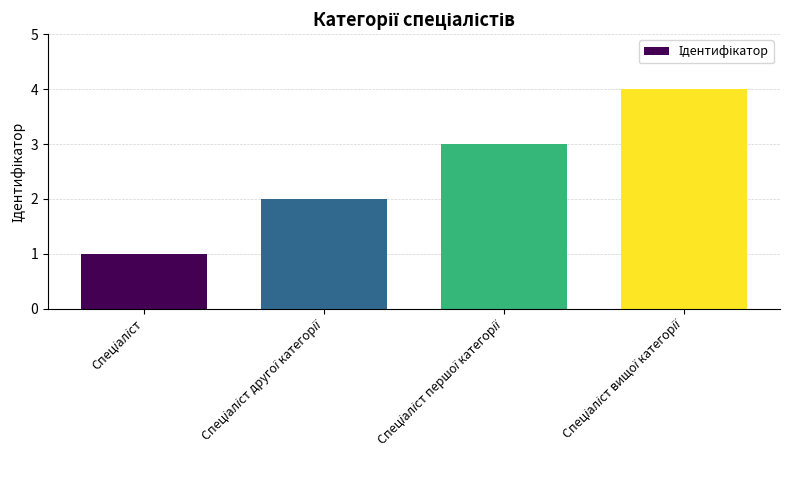

Does the chart contain stacked bars?

No